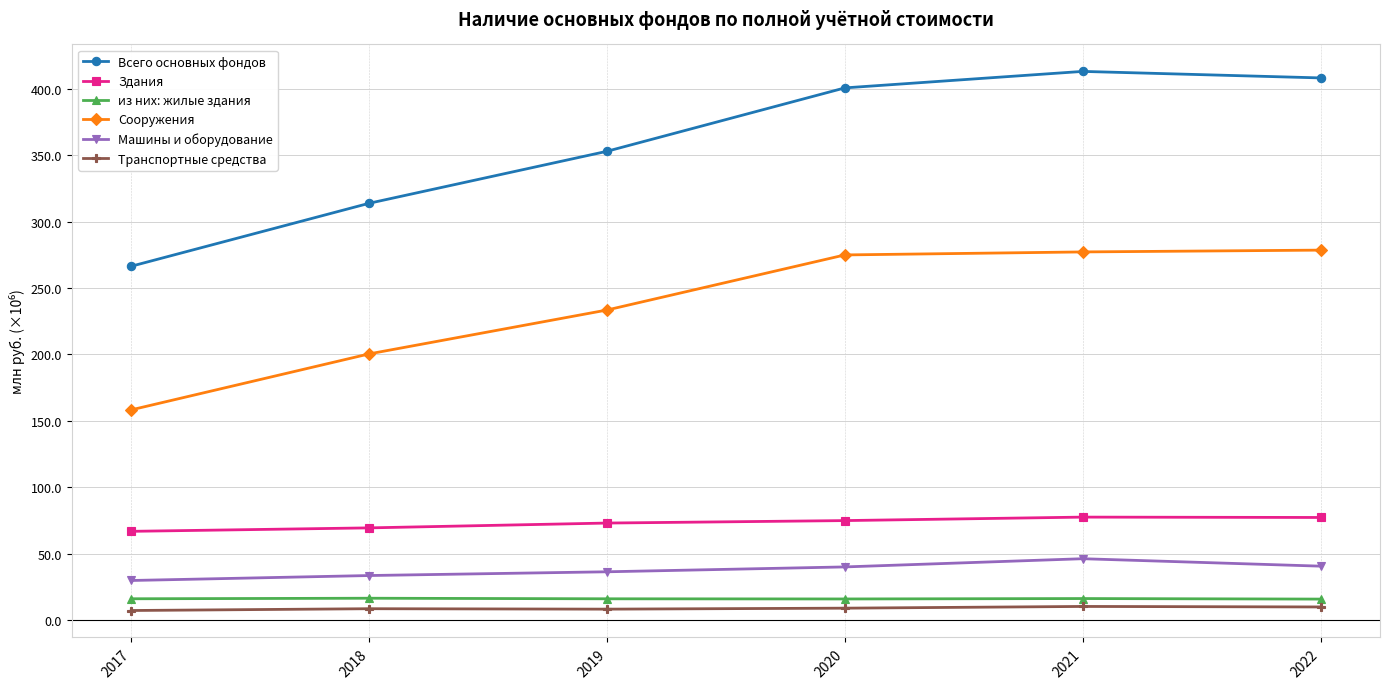

Reading left to right, extract all data points from this chart.

Всего основных фондов: 266449295	313846801	352990208	400720218	413132635	408225022
Здания: 66841142	69444286	73077154	74933724	77551153	77277808
из них: жилые здания: 16066928	16474255	16045688	15924354	16231231	15829046
Сооружения: 158316211	200445871	233479189	274949521	277210591	278570284
Машины и оборудование: 29833640	33564364	36385543	40048194	46225311	40624547
Транспортные средства: 7234953	8579925	8258740	8993450	10288111	9905100